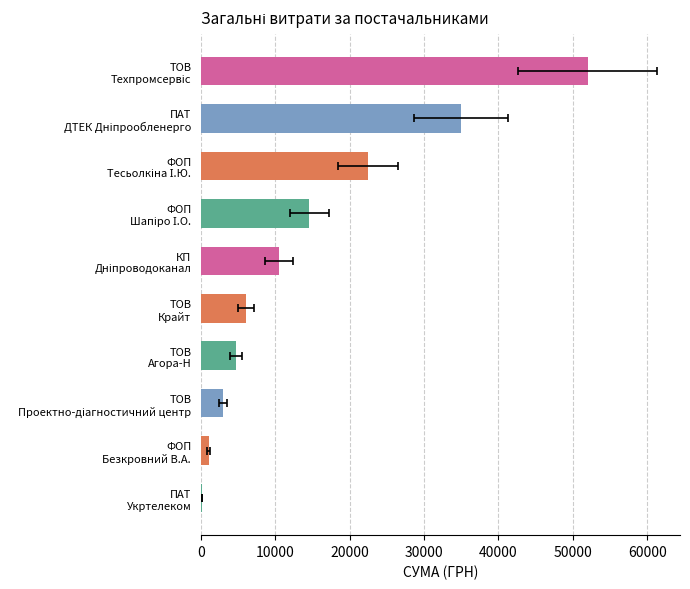

What is the maximum value shown in the chart?

51980.0